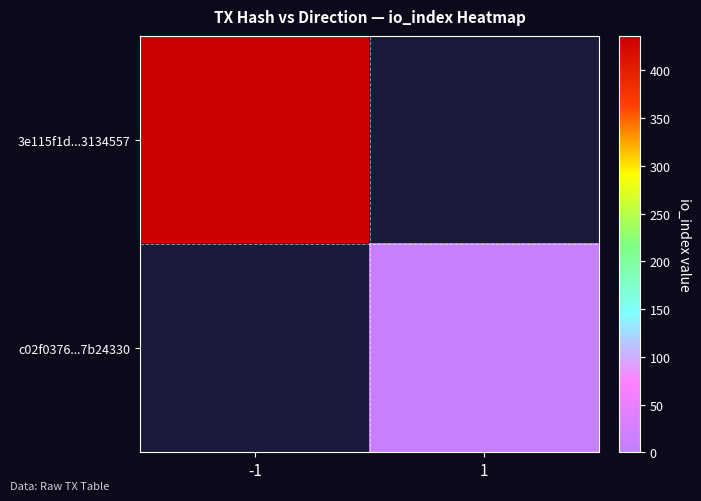

At 1, list the series in order from smallest to largest.

3e115f1d...3134557, c02f0376...7b24330